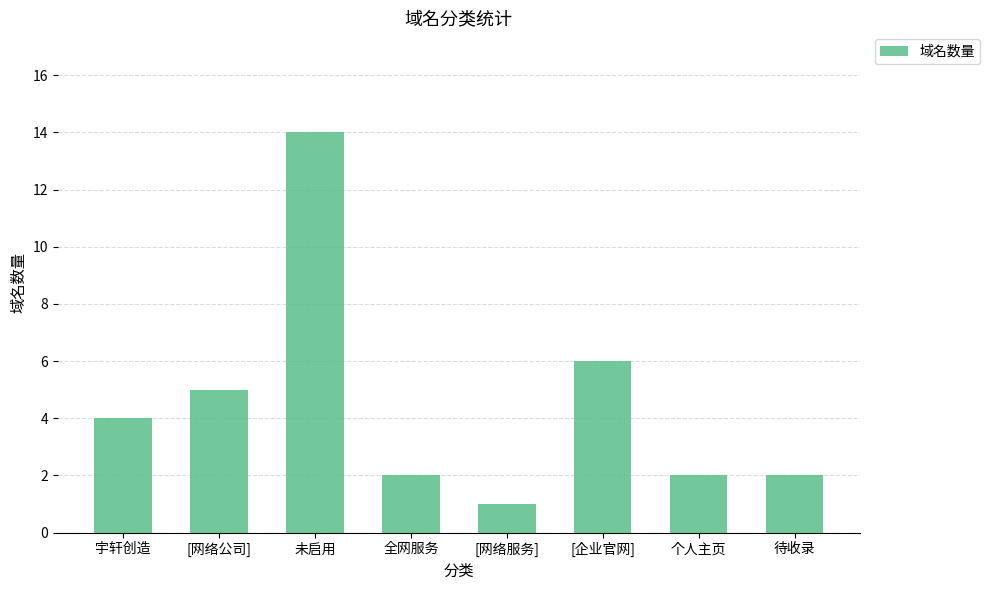

How many series are shown in this chart?

1